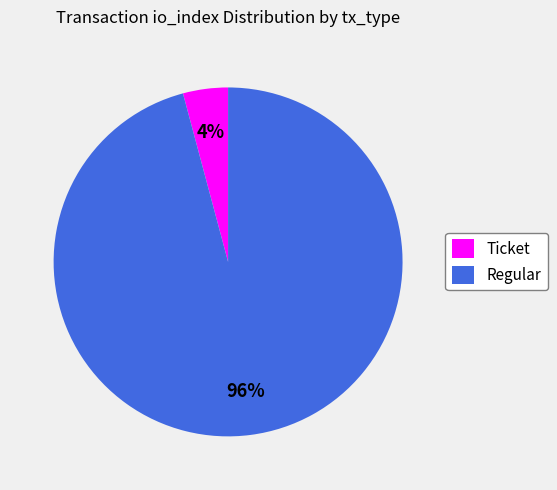

The Ticket slice represents 4% of the pie. True or false?

True